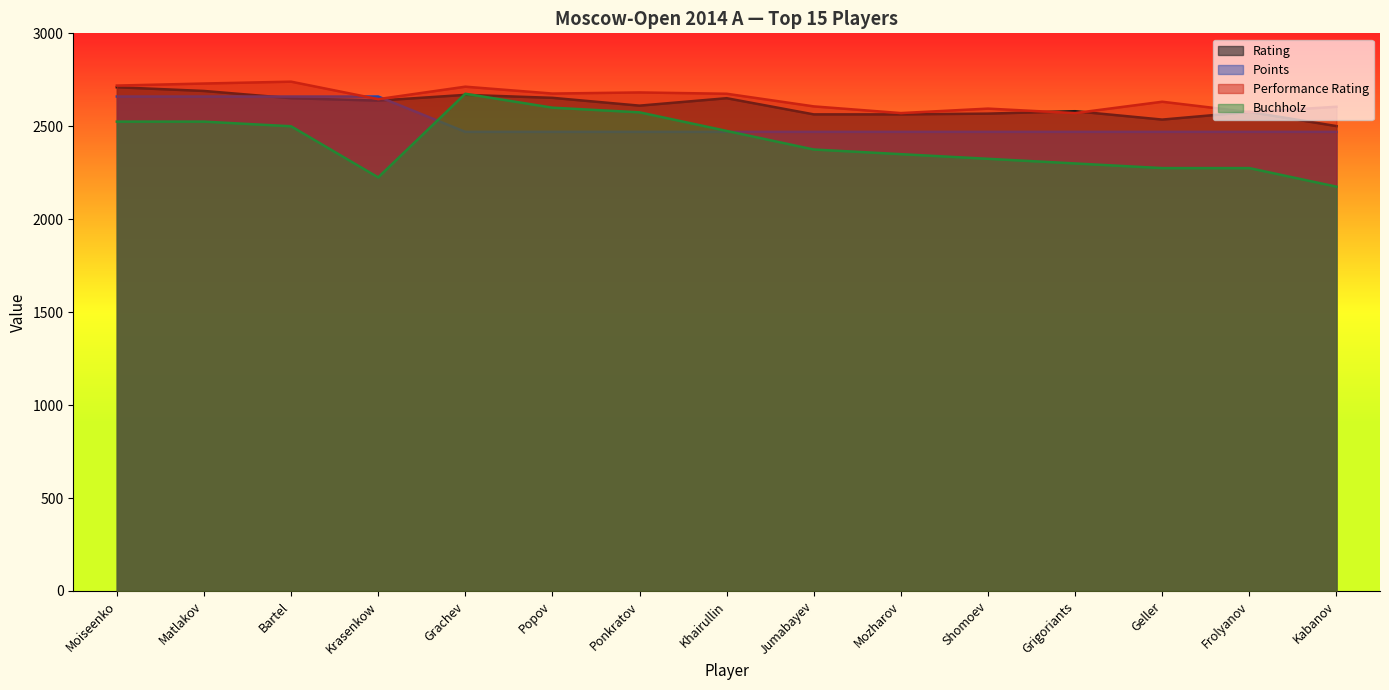

Rank the series by their average value, from lowest to highest.

Buchholz, Points, Rating, Performance Rating